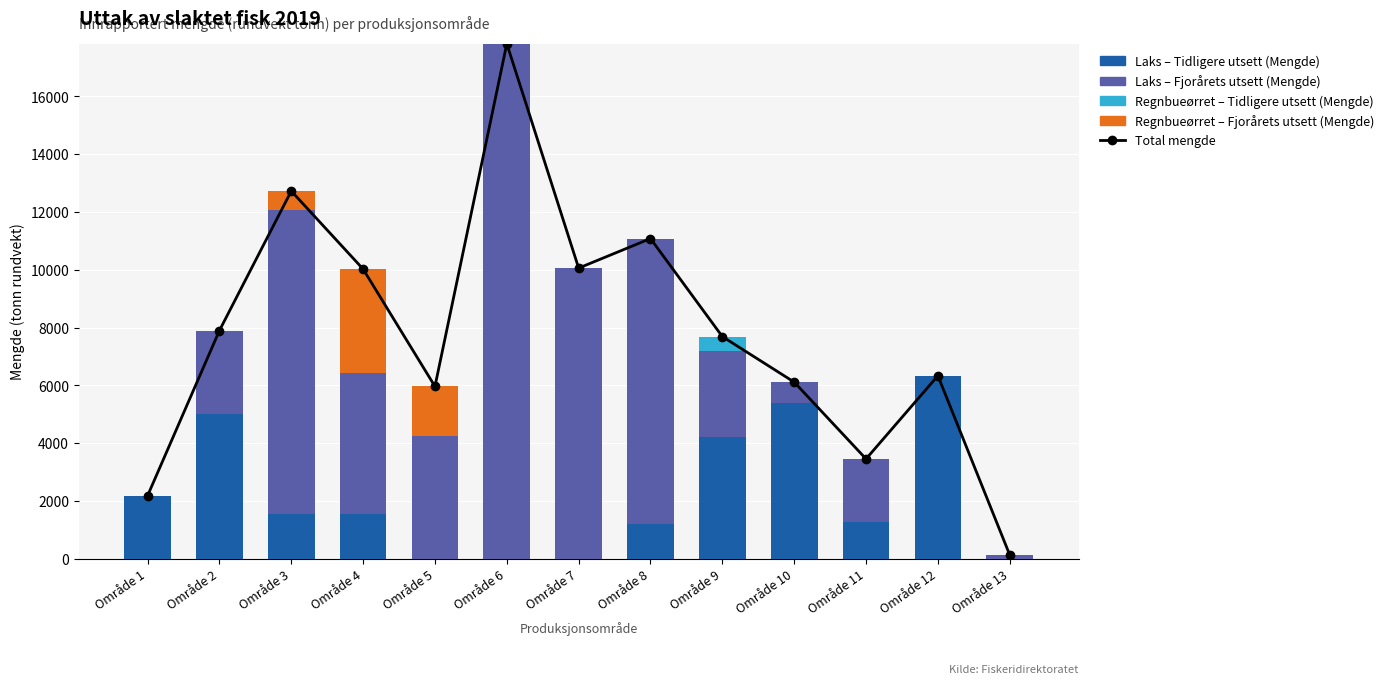

True or false: Laks – Fjorårets utsett (Mengde) has a value of 7095.8 at Område 5.

False